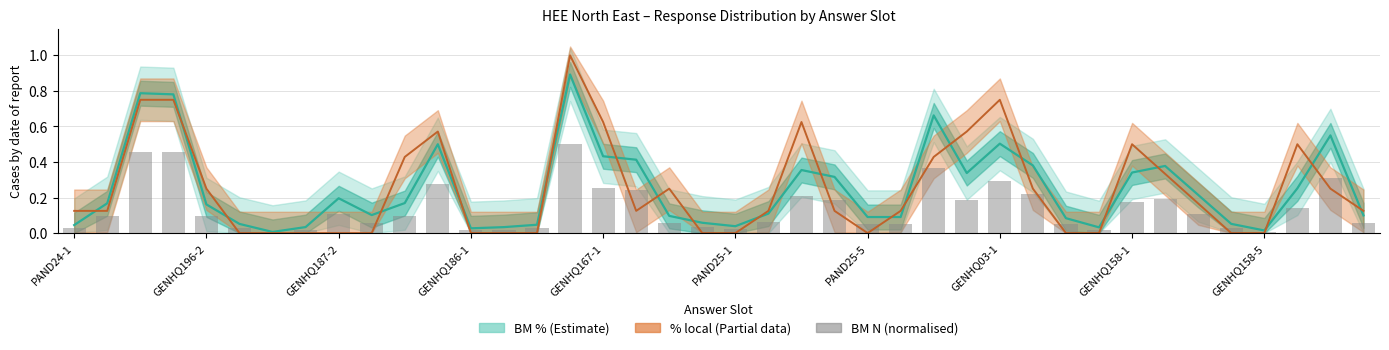

At which label does BM N (normalised) reach its minimum?

PAND25-5